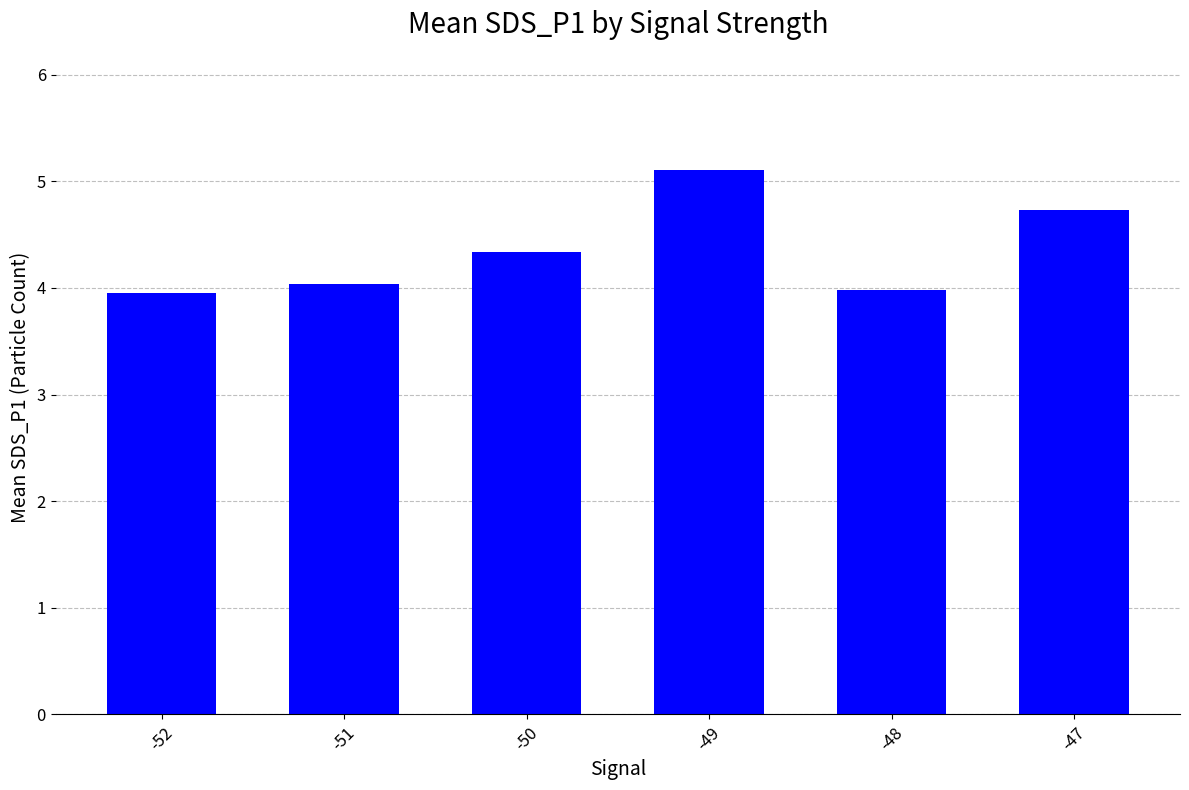

Between -51 and -47, which is larger?

-47